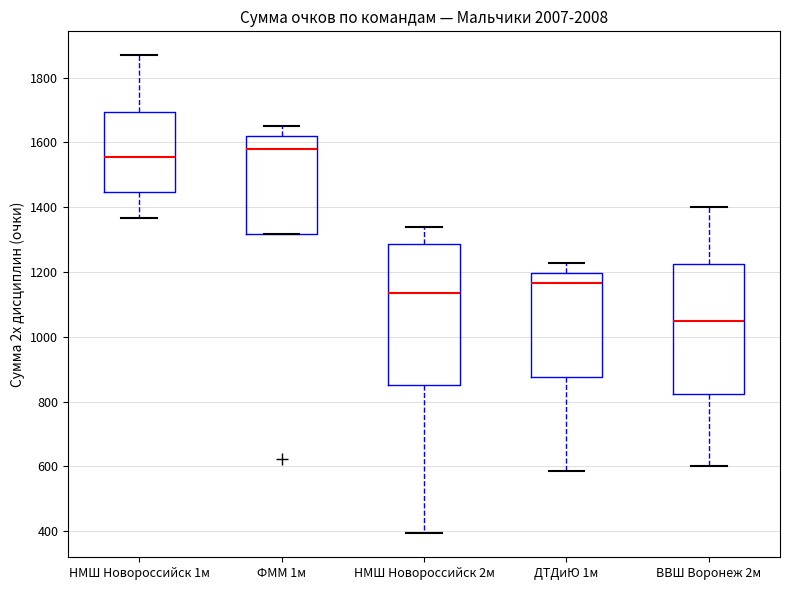

Which box has the lowest median line?

ВВШ Воронеж 2м